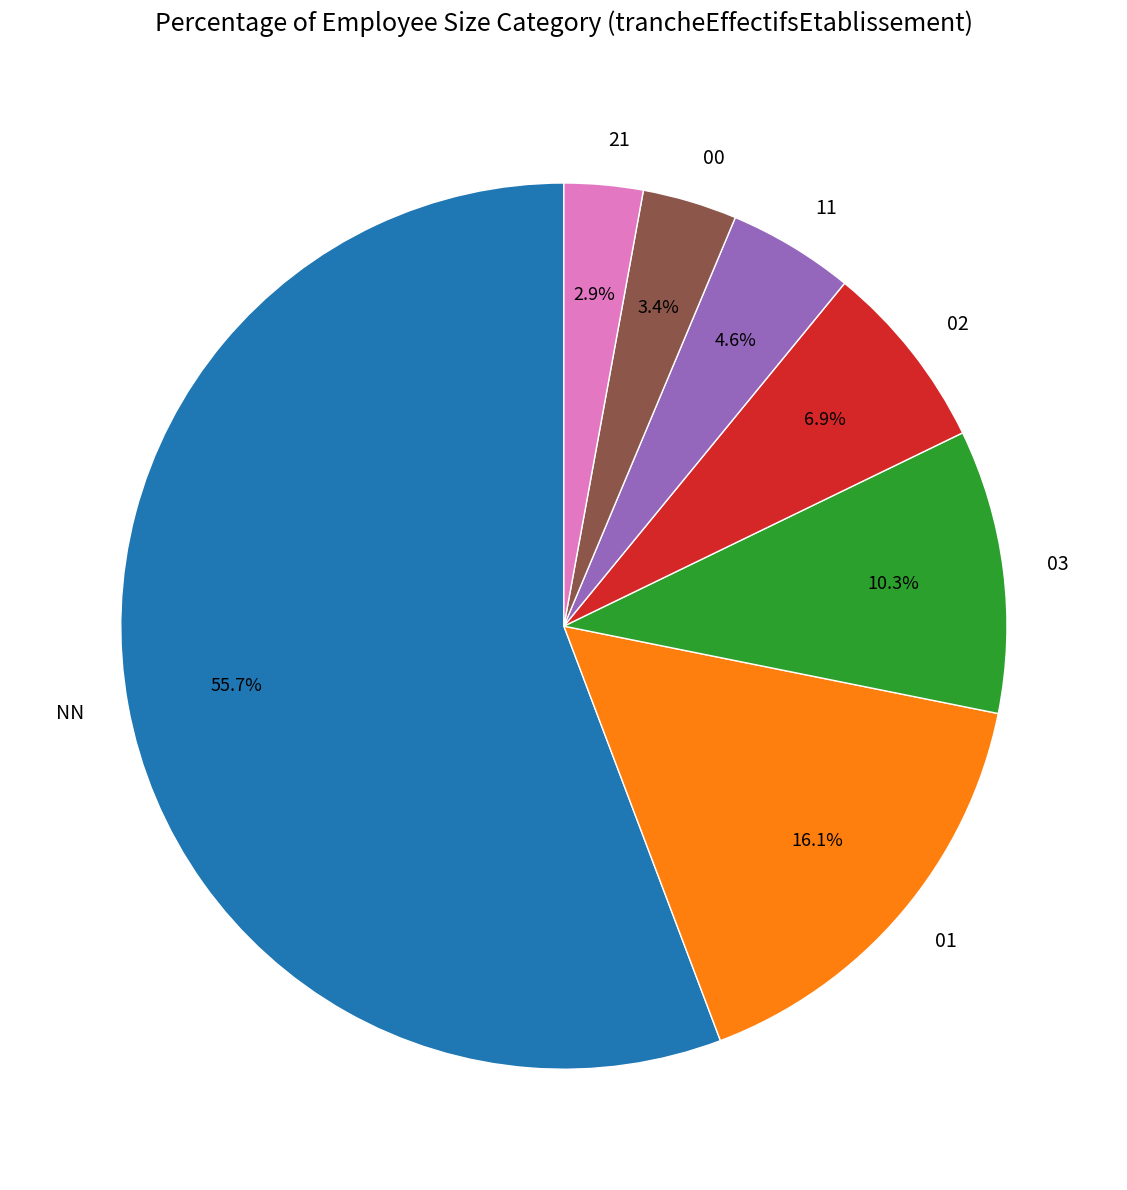

Combined, do 21 and NN account for over 50%?

Yes